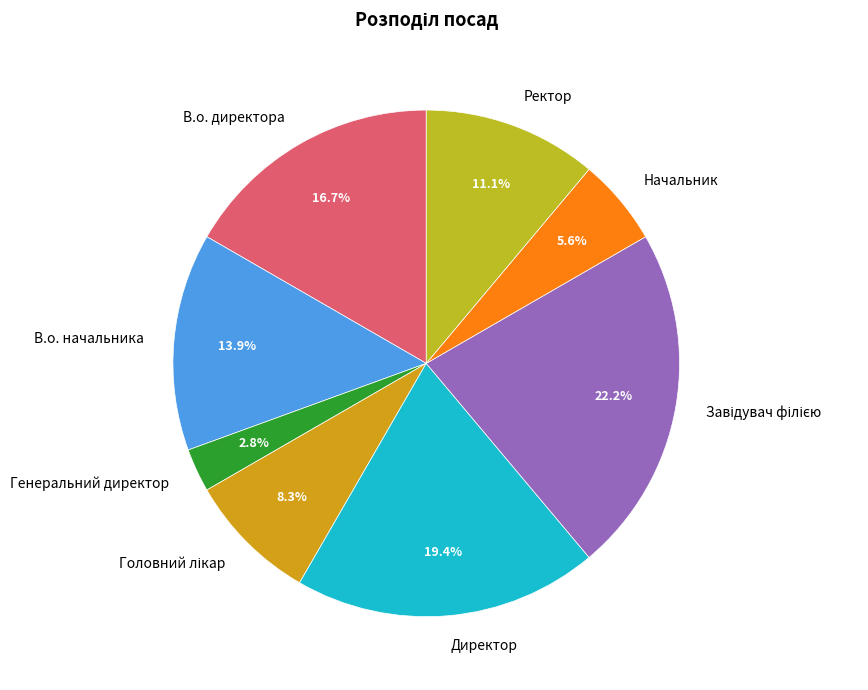

Which category has the smallest portion of the pie?

Генеральний директор